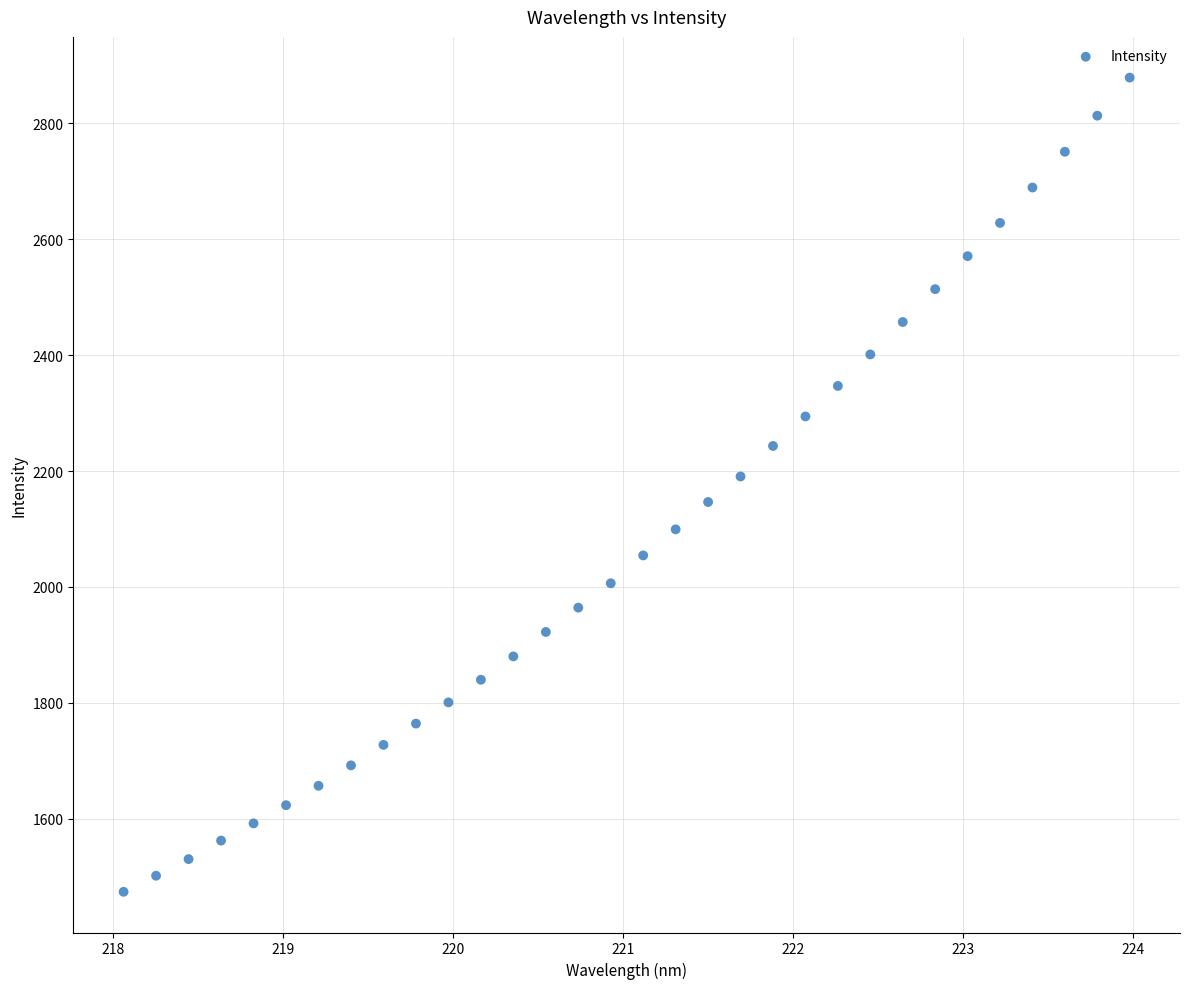

What is the range of Y values (max minus min)?

1405.0